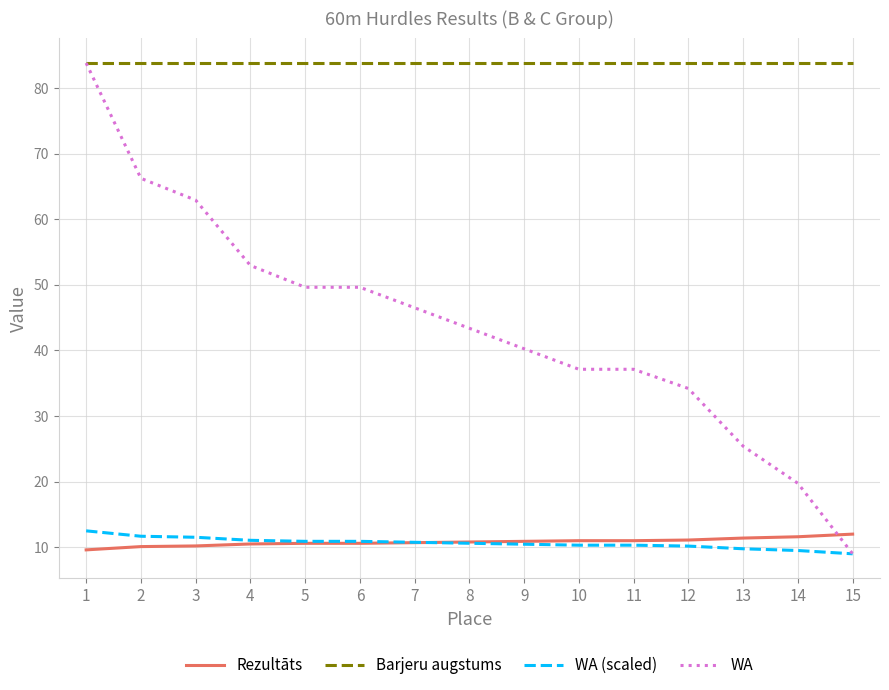

What is the maximum value for WA (scaled)?

12.5